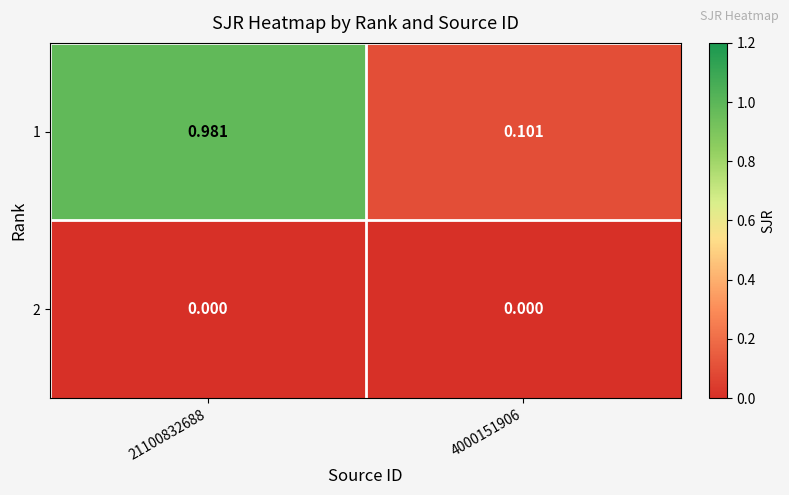

Which series has the largest range (max minus min)?

1